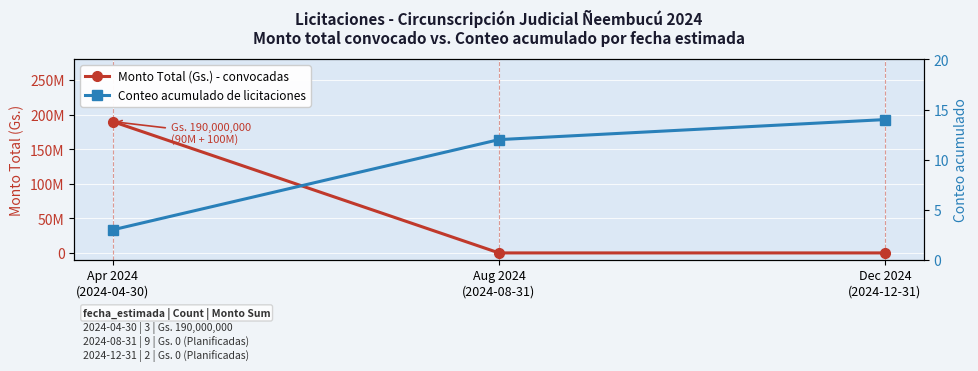

What is the average value of the Conteo acumulado de licitaciones series?

10